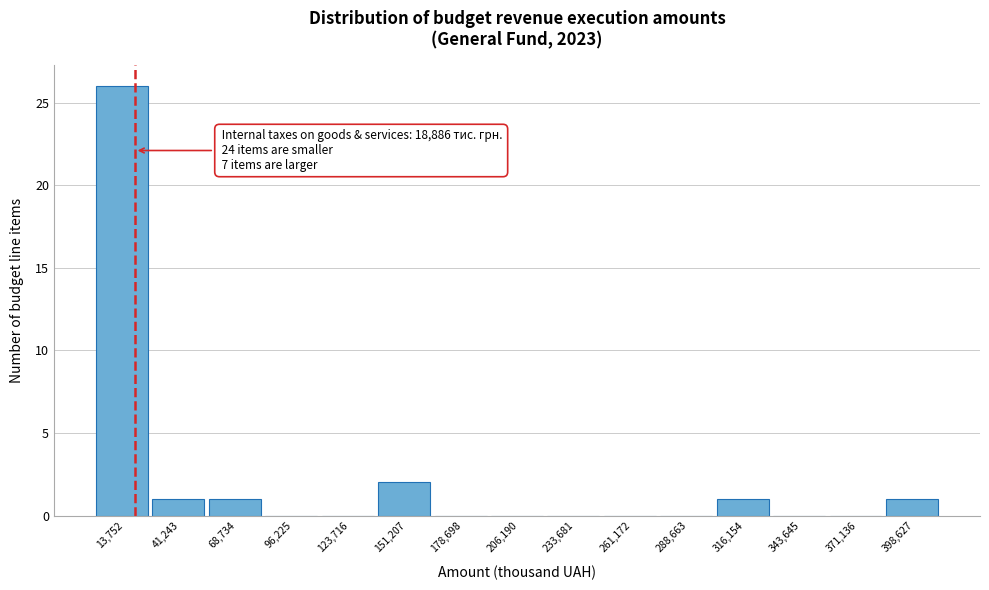

Over which range of the x-axis is the bar tallest?

0 to 25000